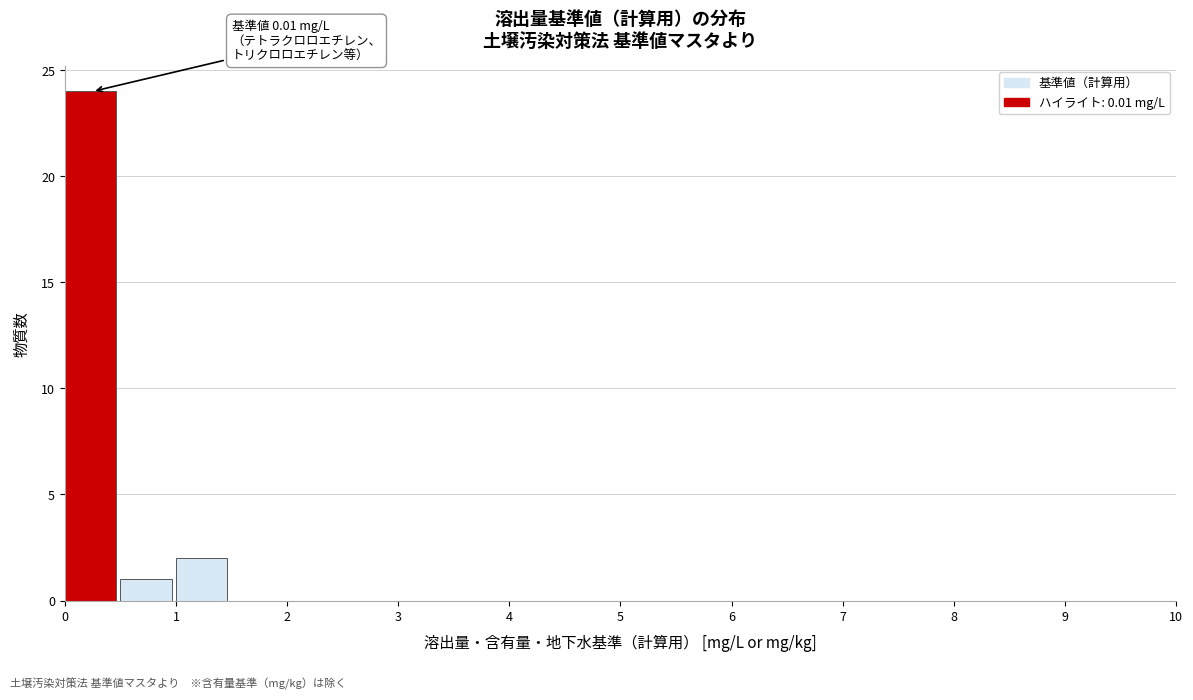

Which range on the x-axis has the tallest bar?

0.0 to 0.5